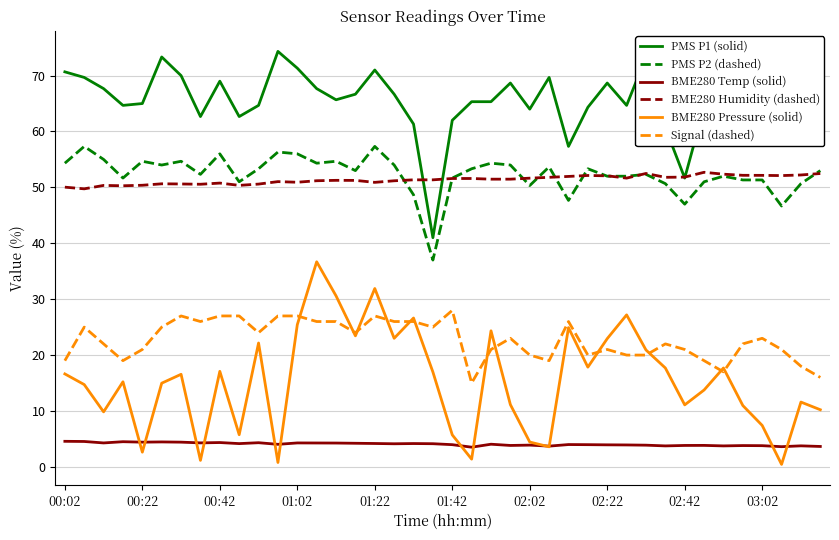

Which series has the largest range (max minus min)?

BME280 Pressure (solid)